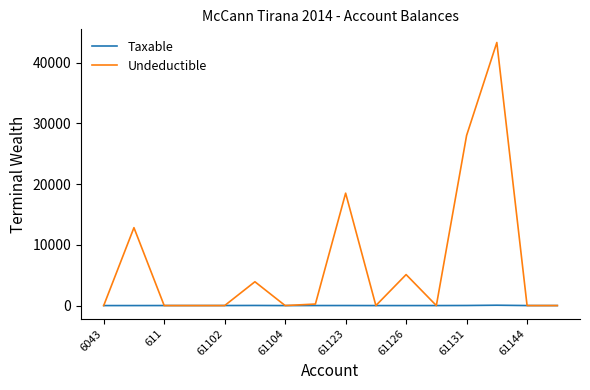

How many series are shown in this chart?

2